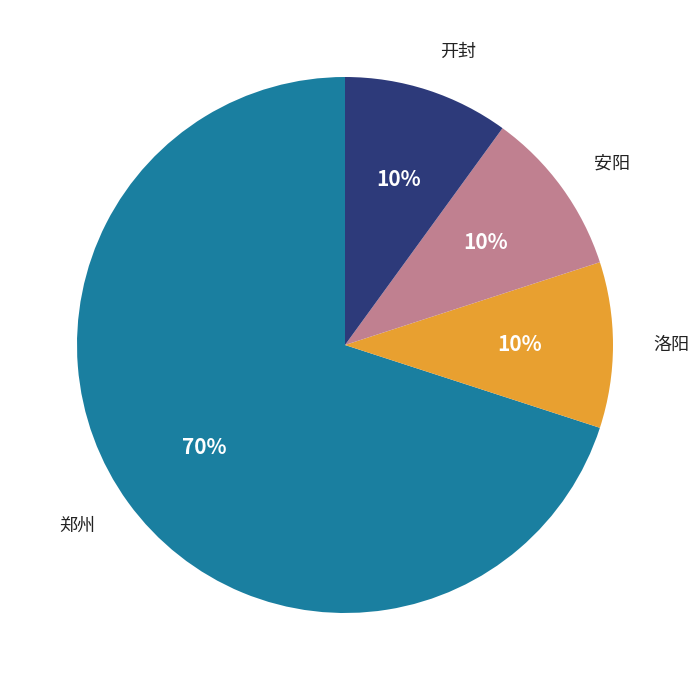

To the nearest percent, what is the average slice percentage?

25%